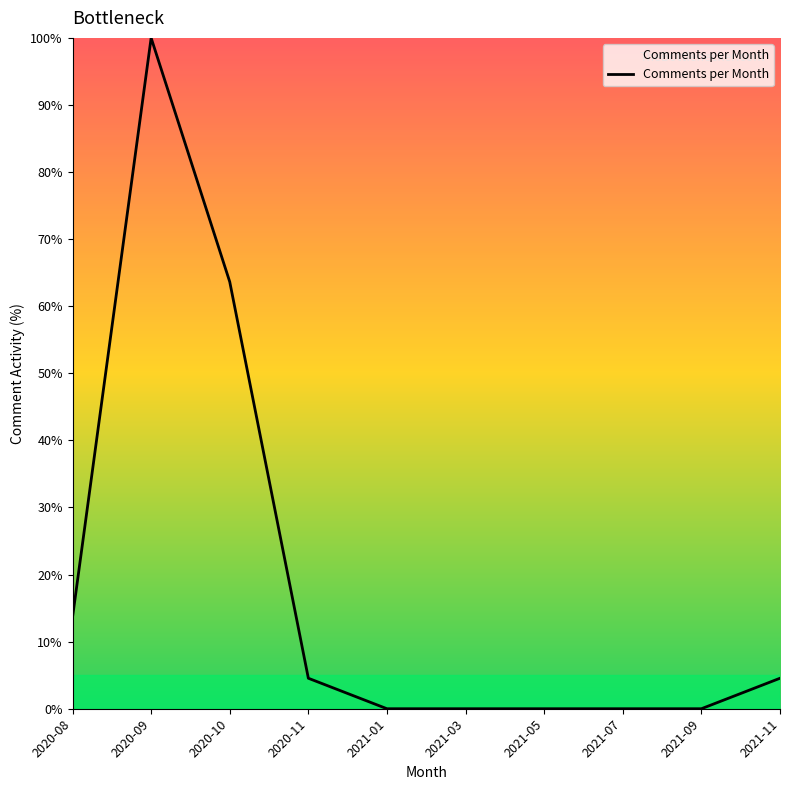

Reading right to left, transcribe all the data shown in this chart.

4.5	0.0	0.0	0.0	0.0	0.0	4.5	63.6	100.0	13.6